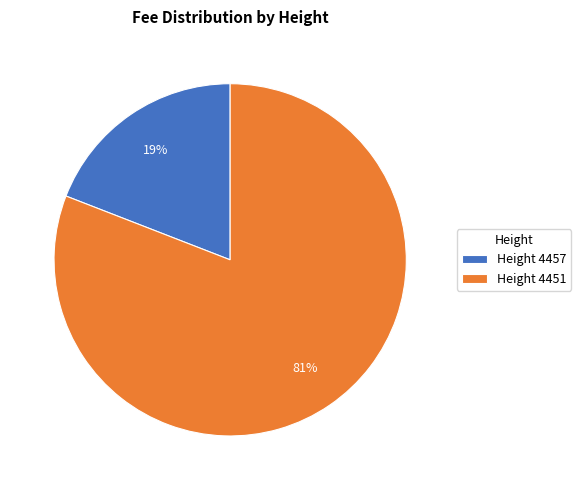

Between Height 4457 and Height 4451, which is larger?

Height 4451